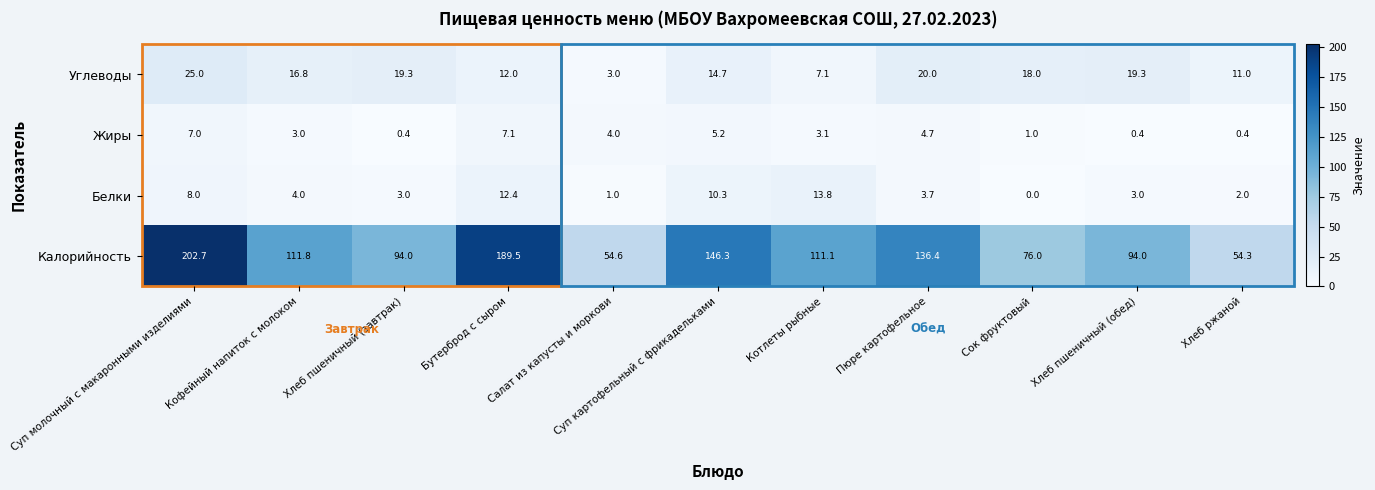

At Пюре картофельное, list the series in order from largest to smallest.

Калорийность, Углеводы, Жиры, Белки